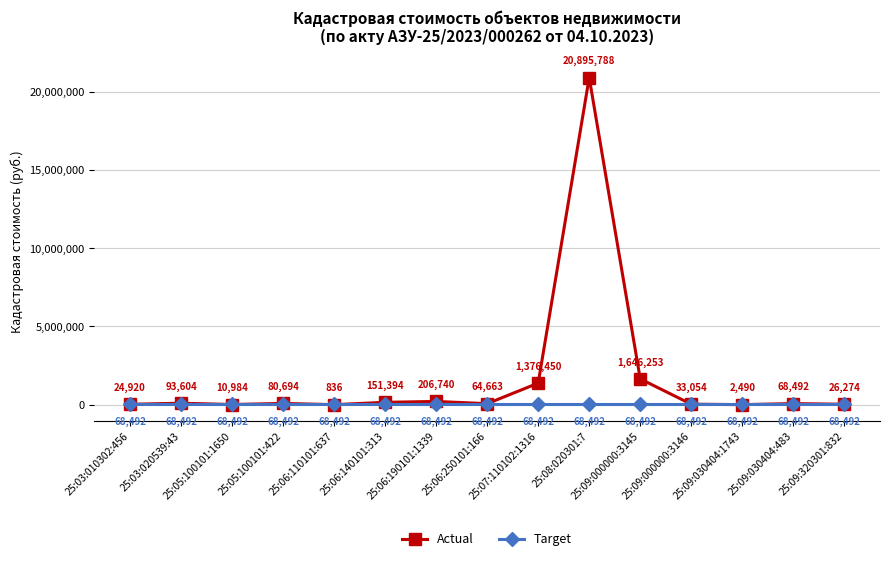

List the series in order of their peak value, lowest first.

Target, Actual